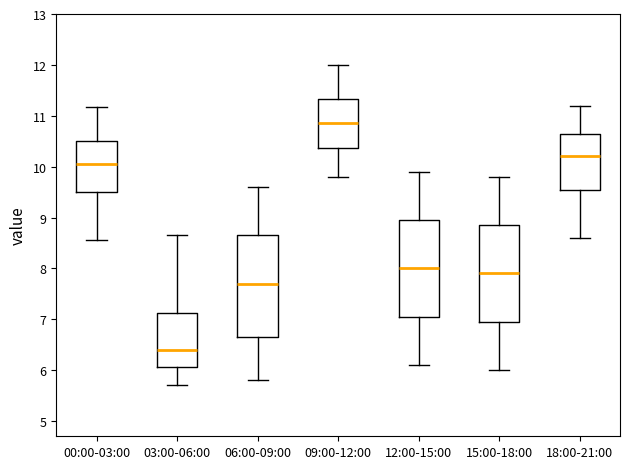

Reading left to right, transcribe this box plot: for each box, give where its median line is, the range the box spans, and where its two whiskers end, as read against the y-axis. The values are not printed on the chart, so give them approximately, as read against the axis.

00:00-03:00: median 10.1, box 9.5 to 10.5, whiskers 8.6 to 11.2
03:00-06:00: median 6.4, box 6.1 to 7.1, whiskers 5.7 to 8.7
06:00-09:00: median 7.7, box 6.7 to 8.7, whiskers 5.8 to 9.6
09:00-12:00: median 10.9, box 10.4 to 11.3, whiskers 9.8 to 12.0
12:00-15:00: median 8.0, box 7.1 to 9.0, whiskers 6.1 to 9.9
15:00-18:00: median 7.9, box 7.0 to 8.9, whiskers 6.0 to 9.8
18:00-21:00: median 10.2, box 9.6 to 10.7, whiskers 8.6 to 11.2